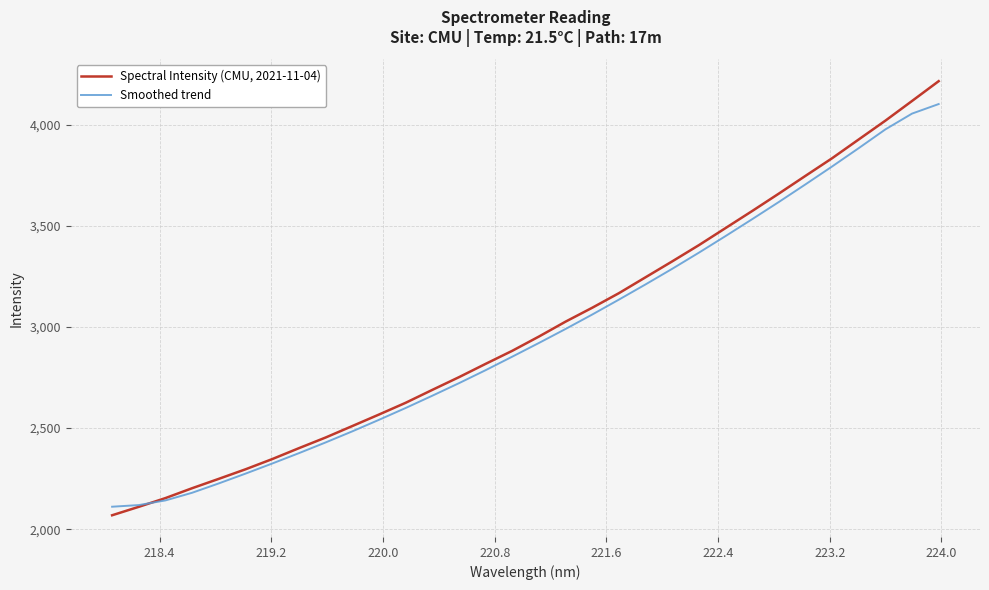

After their last crossing, which series has the higher values: Spectral Intensity (CMU, 2021-11-04) or Smoothed trend?

Spectral Intensity (CMU, 2021-11-04)